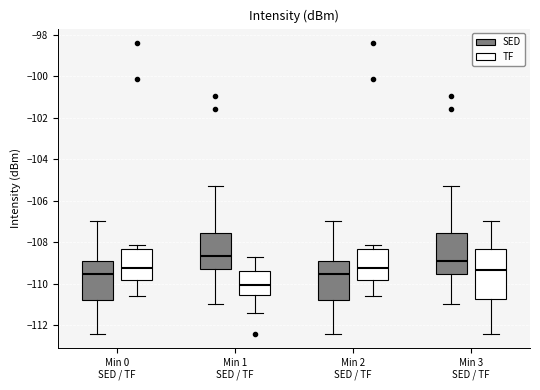

Which box's median line is the lowest?

Min 1 SED / TF (TF)